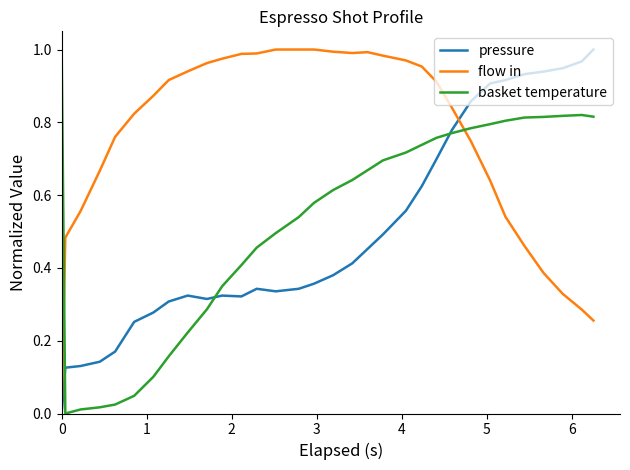

Which series has the largest total across all categories?

flow in